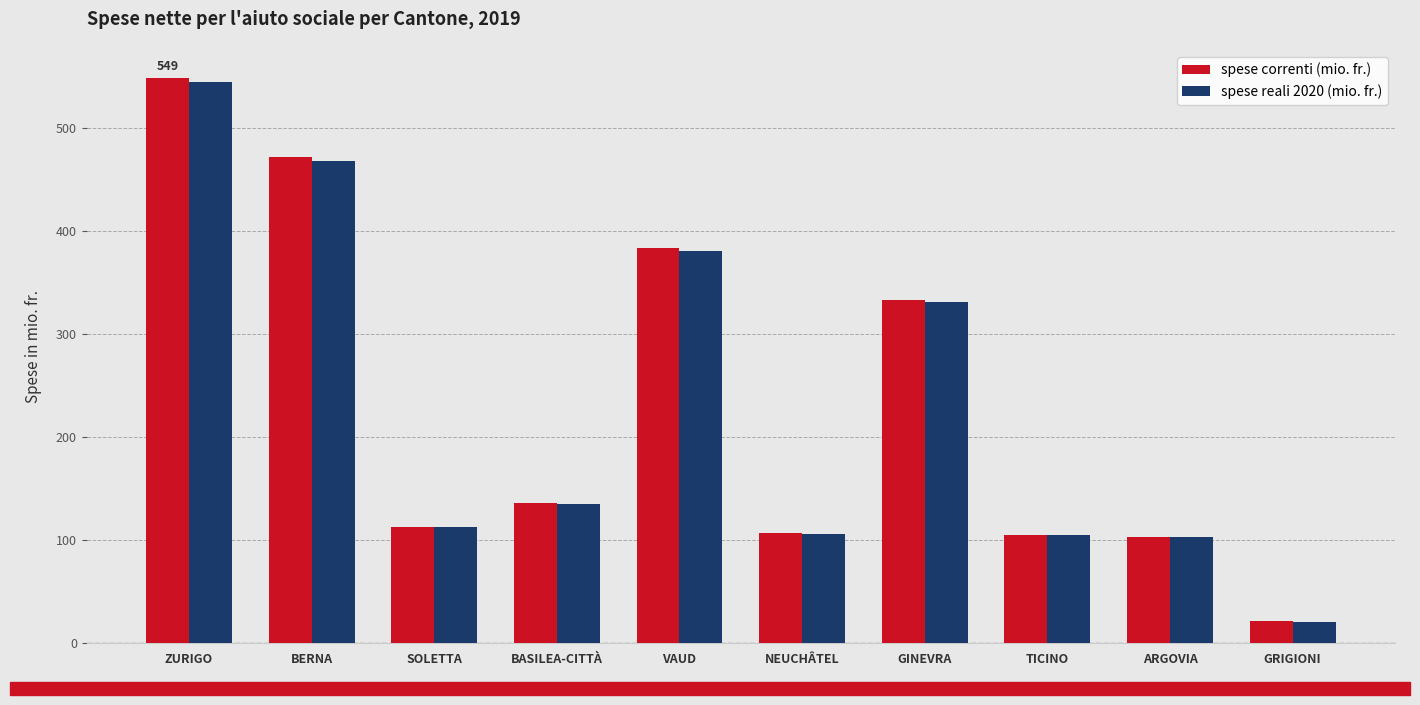

What is the sum of all spese reali 2020 (mio. fr.) values?

2309.1